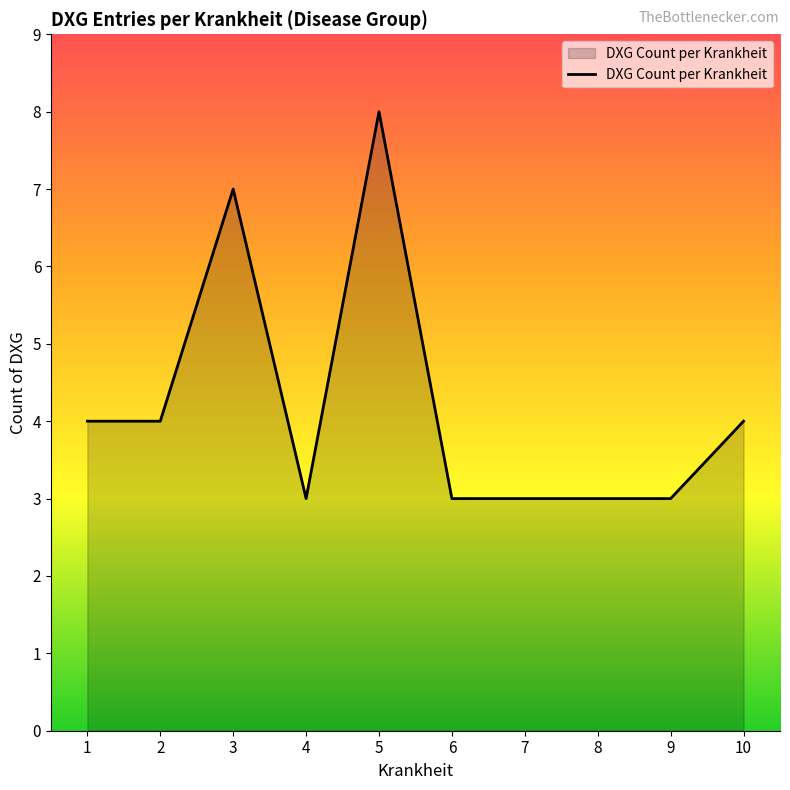

The value at 2 is 4. True or false?

True